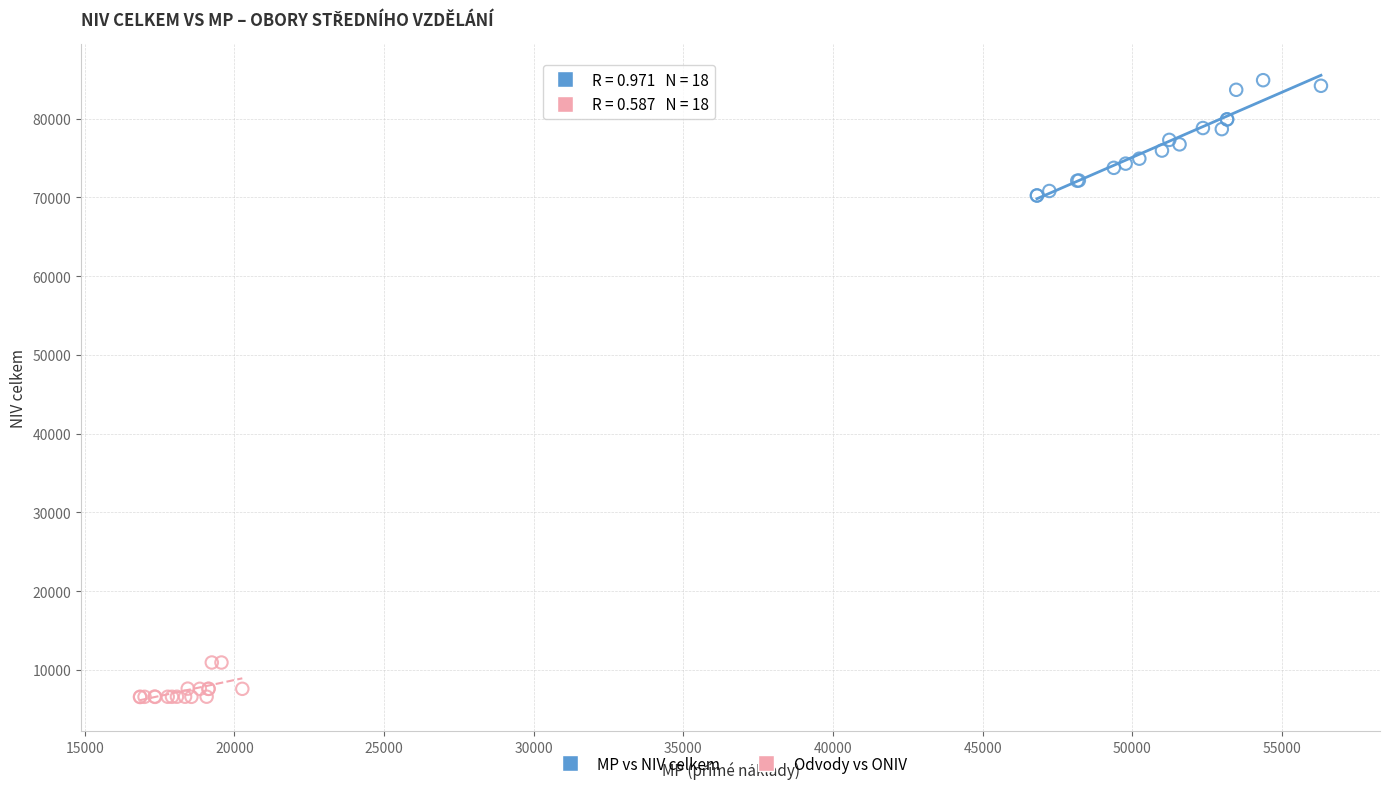

Which series has the widest spread of Y values?

MP vs NIV celkem